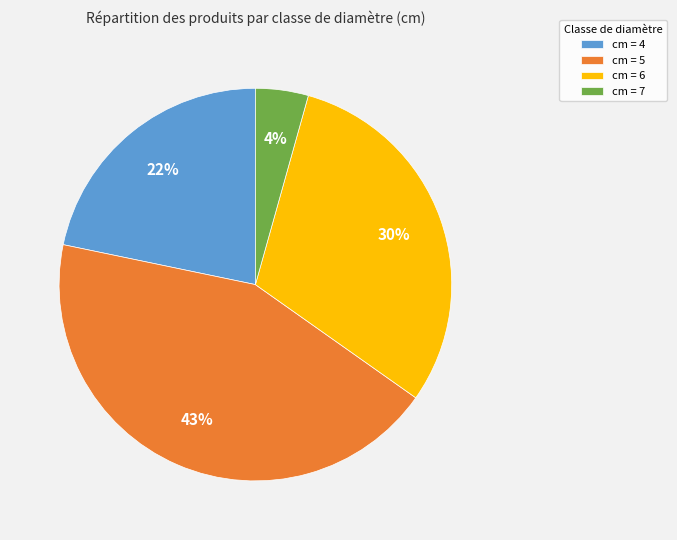

The cm = 6 slice represents 41% of the pie. True or false?

False